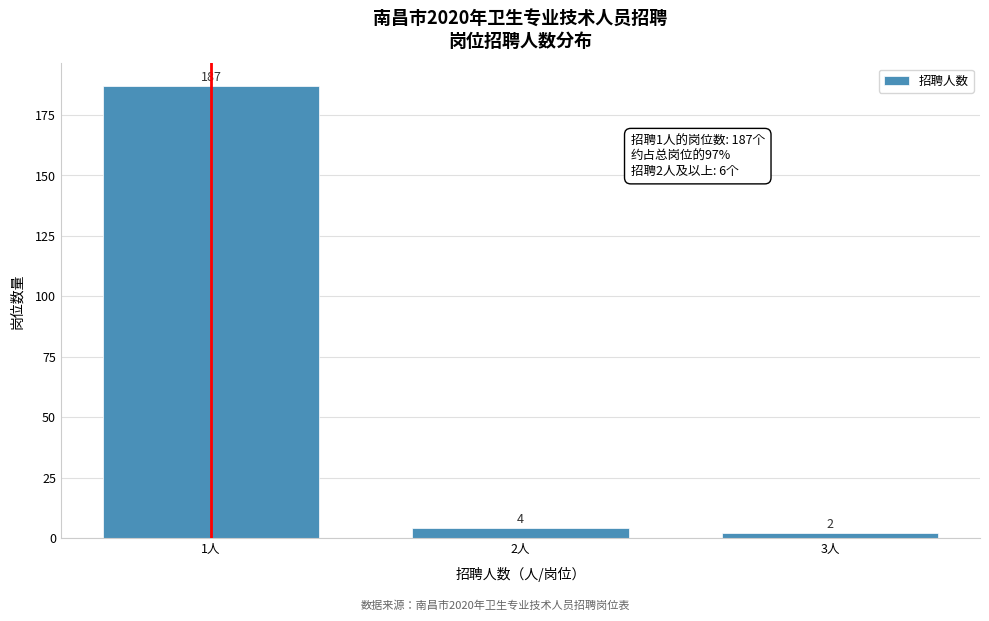

Reading left to right, transcribe all the data shown in this chart.

1人=187	2人=4	3人=2